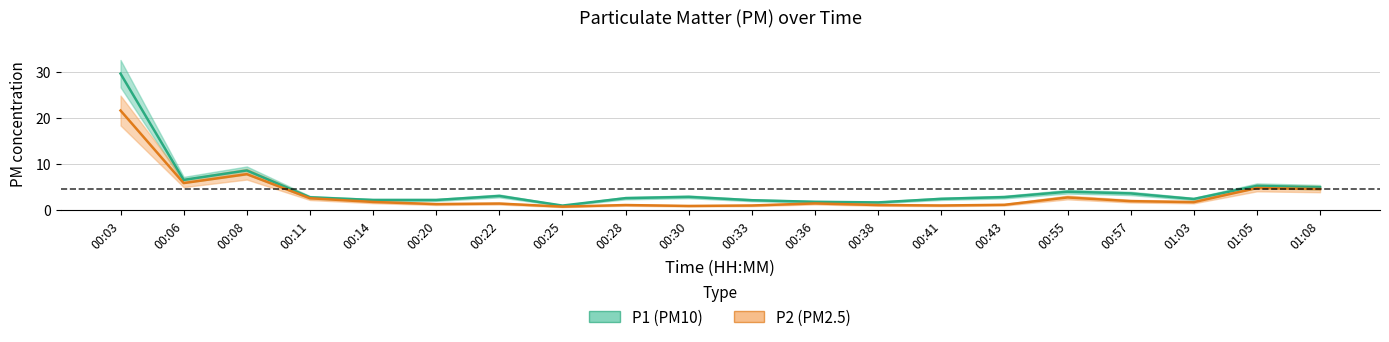

What is the highest value of the P1 series?

29.7